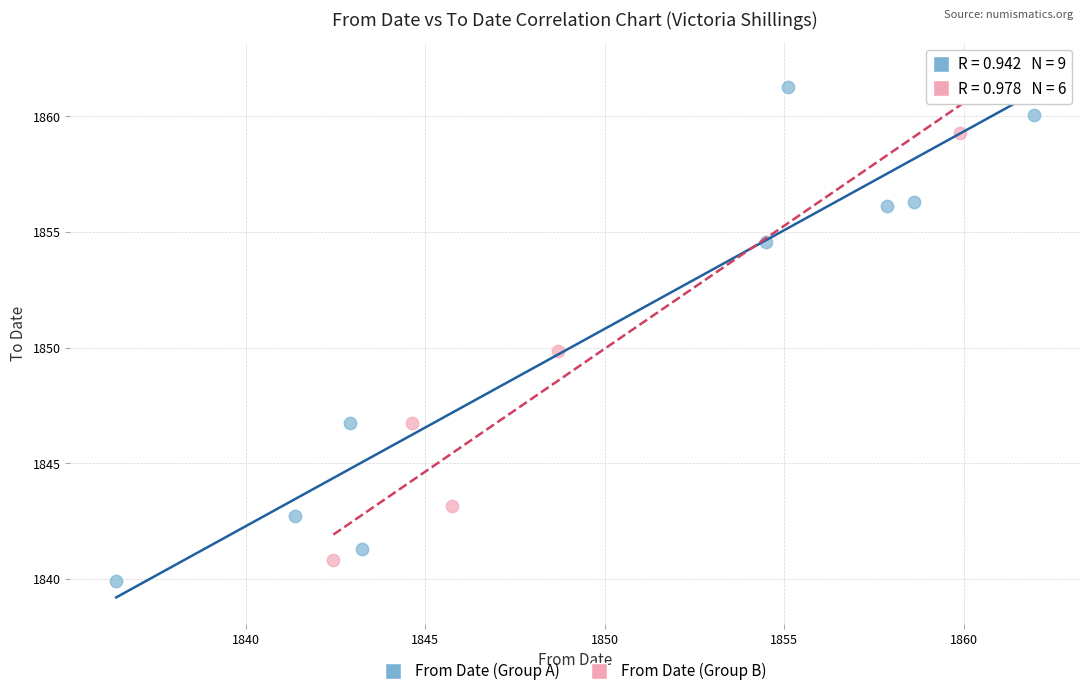

What are all the series names shown in the legend?

From Date (Group A), From Date (Group B)